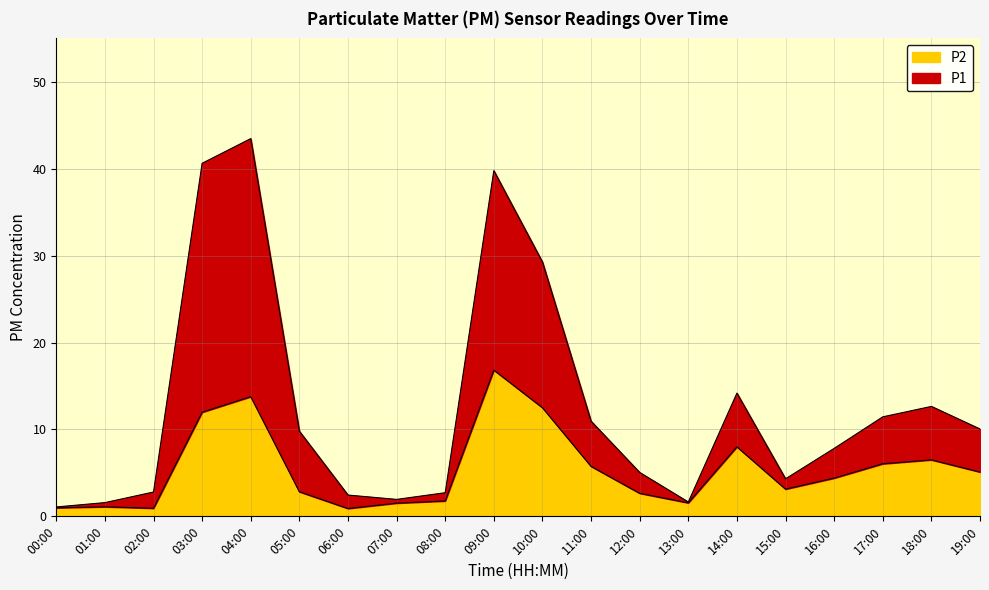

Reading right to left, list all the values displayed in this chart.

P1: 19:00=10.1	18:00=12.7	17:00=11.4	16:00=7.8	15:00=4.3	14:00=14.2	13:00=1.6	12:00=5.0	11:00=10.9	10:00=29.3	09:00=39.8	08:00=2.7	07:00=1.9	06:00=2.5	05:00=9.8	04:00=43.5	03:00=40.6	02:00=2.8	01:00=1.6	00:00=1.1
P2: 19:00=5.1	18:00=6.5	17:00=6.0	16:00=4.4	15:00=3.1	14:00=8.0	13:00=1.6	12:00=2.6	11:00=5.8	10:00=12.5	09:00=16.8	08:00=1.8	07:00=1.5	06:00=0.9	05:00=2.8	04:00=13.8	03:00=12.0	02:00=0.9	01:00=1.1	00:00=1.0